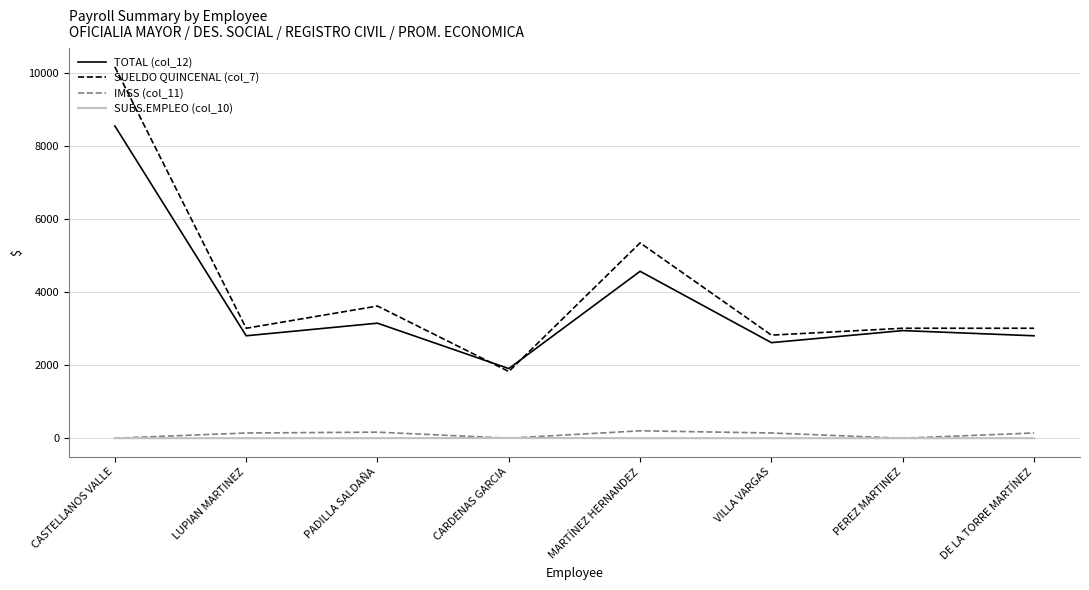

Which series has the largest range (max minus min)?

SUELDO QUINCENAL (col_7)